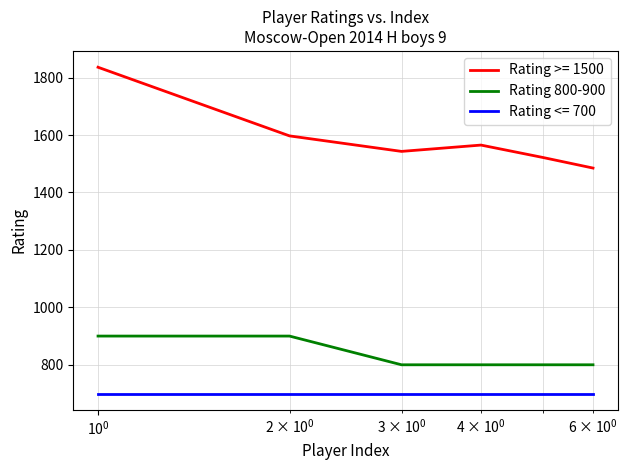

What is the difference between the maximum and minimum values in the Rating >= 1500 series?

351